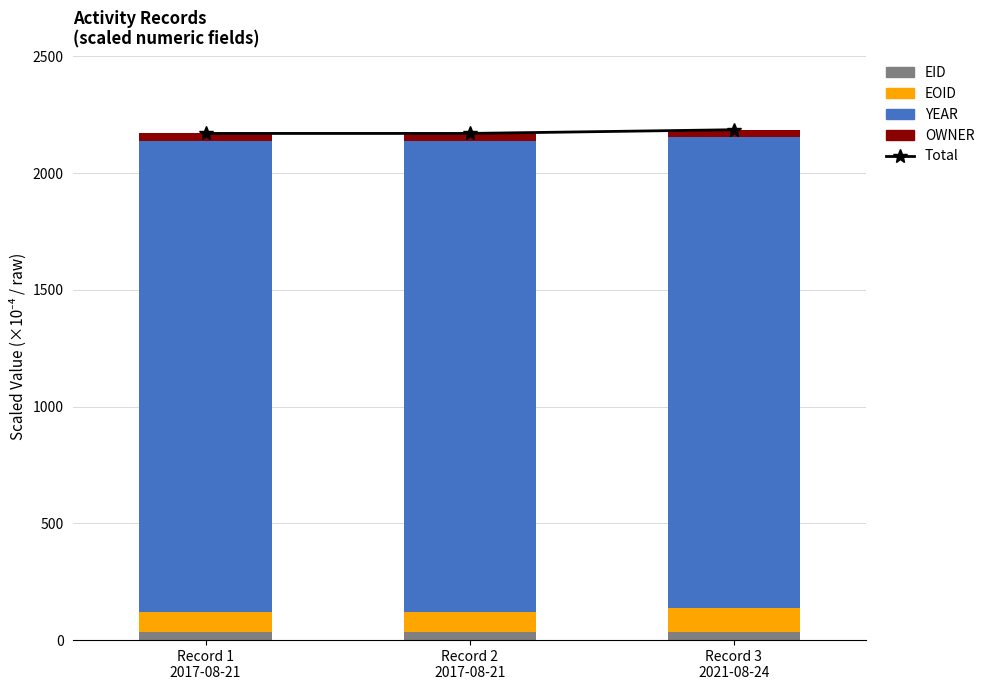

The value of OWNER at Record 3
2021-08-24 is 53.6. True or false?

False